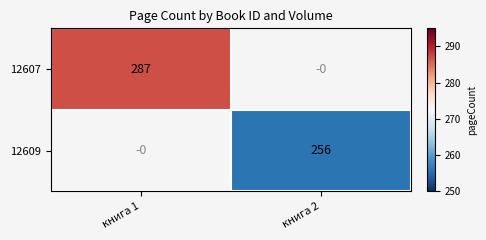

The 12609 series shows 80 at книга 2. True or false?

False